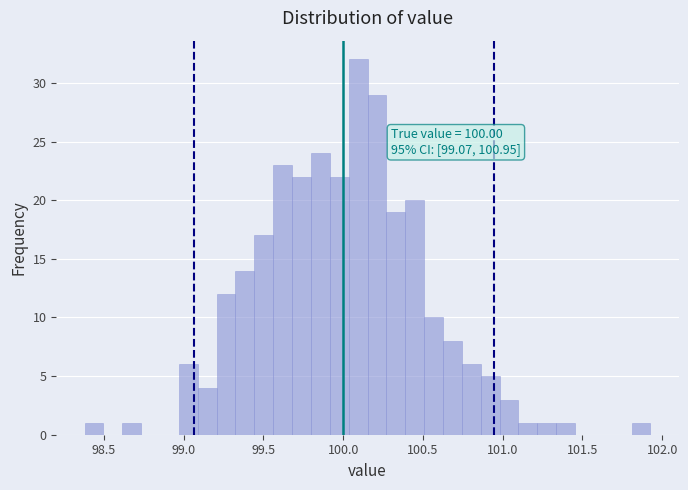

Around what value on the x-axis is the tallest bar? Give the approximate position of its centre, as read against the axis.

100.10